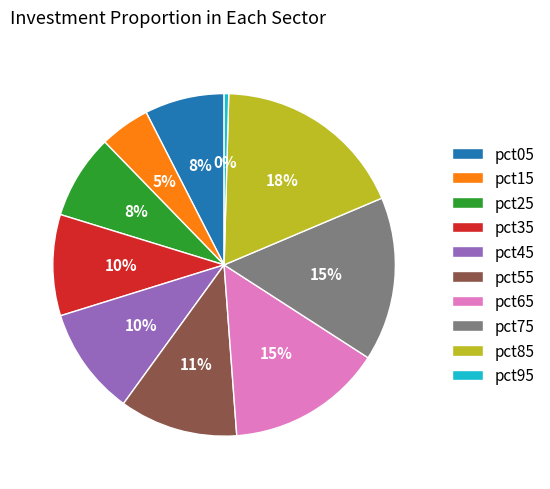

Does any single category account for the majority?

No